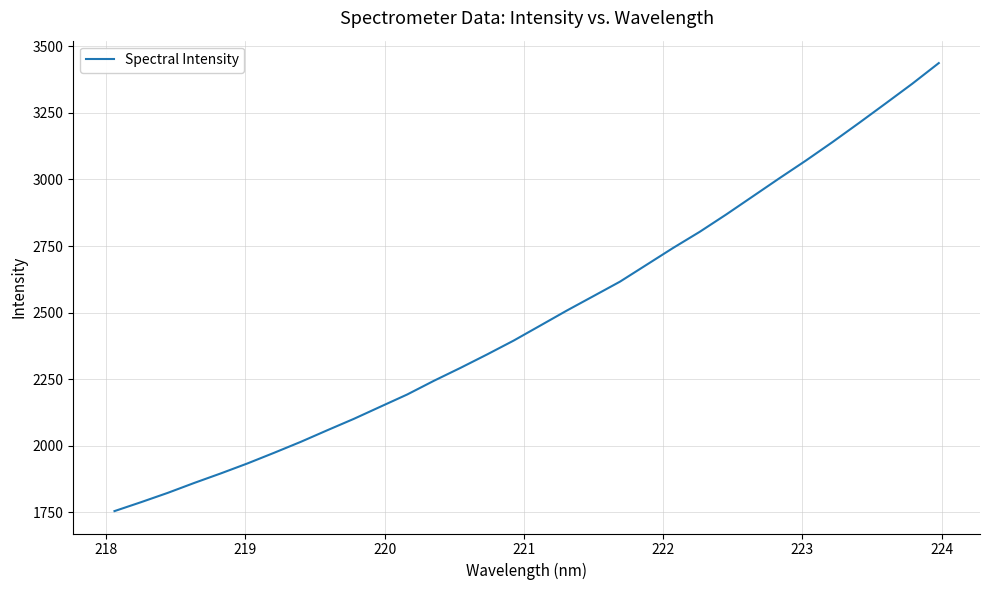

What is the sum of all values?

79497.6